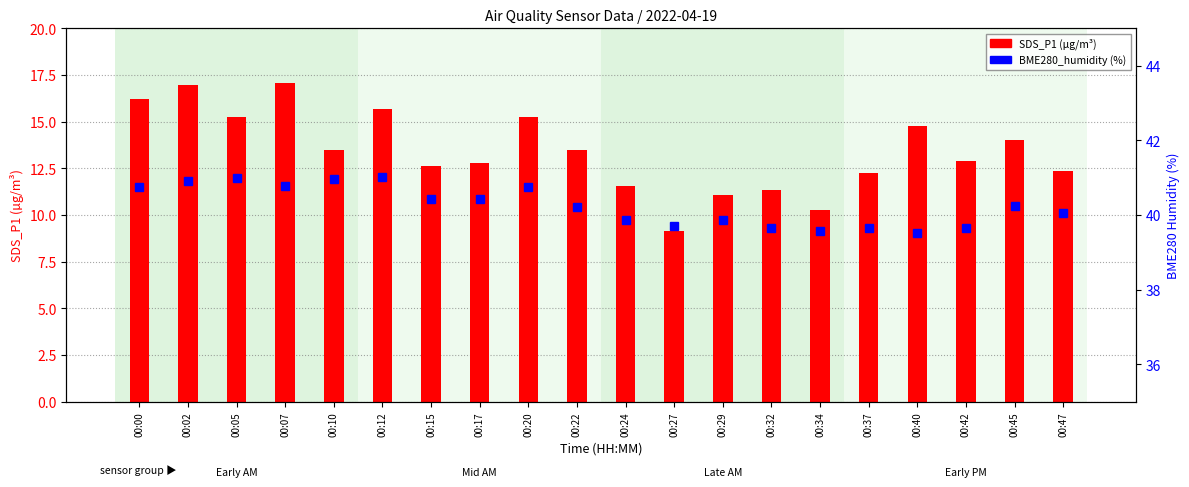

Is it true that BME280_humidity equals 39.6 at 00:32?

True